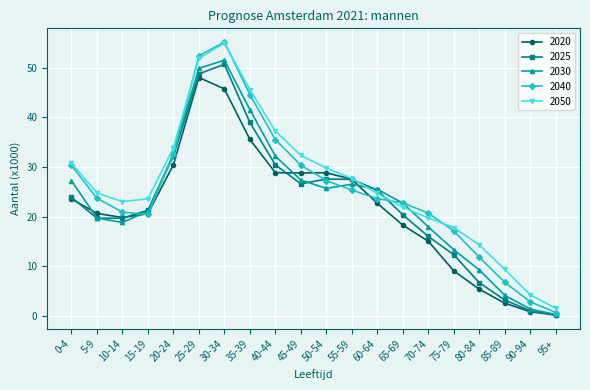

Which series has the largest range (max minus min)?

2040